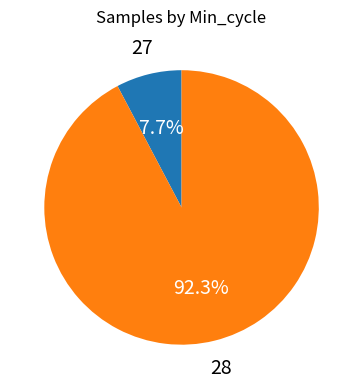

Which has a higher value, 28 or 27?

28